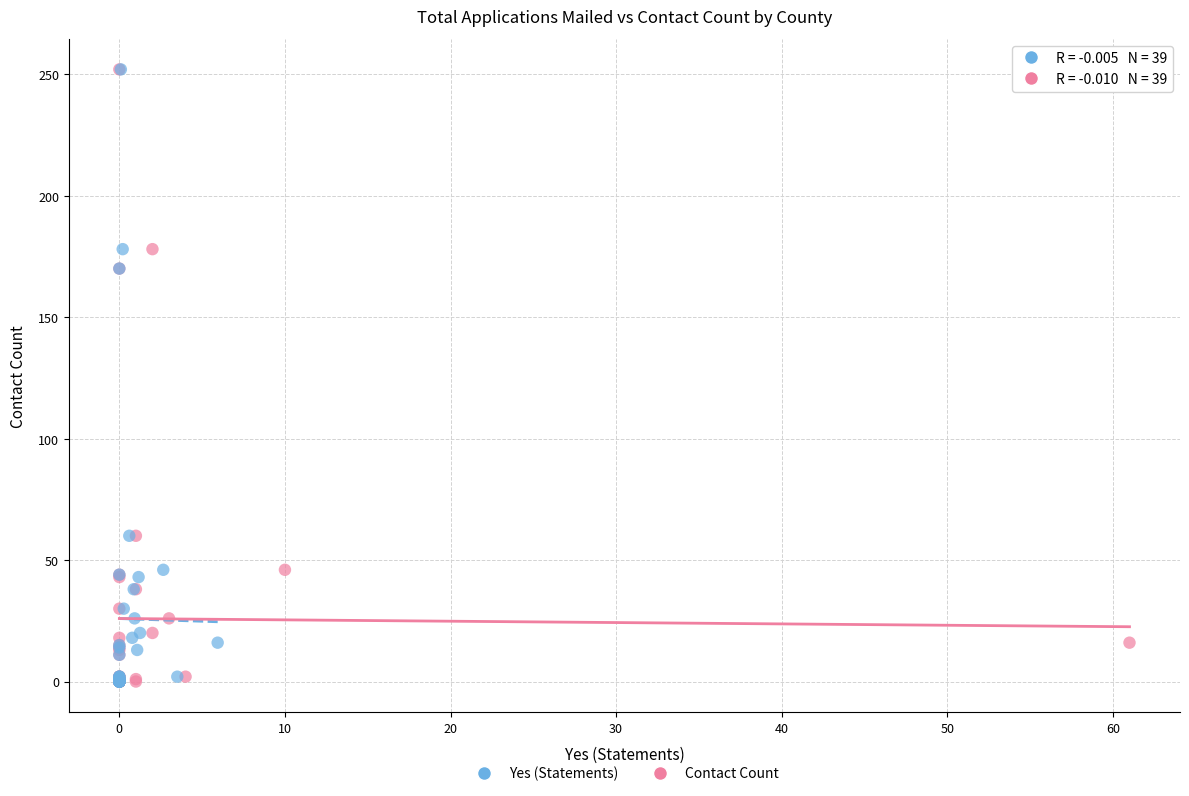

What are all the series names shown in the legend?

Yes (Statements), Contact Count